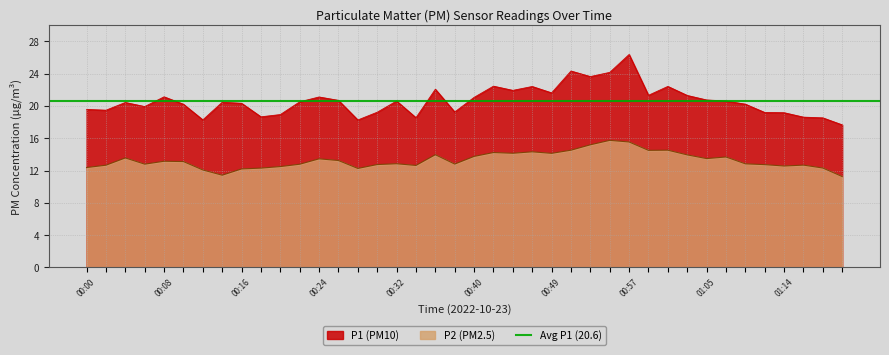

The P1 series shows 21.3 at 01:03. True or false?

True